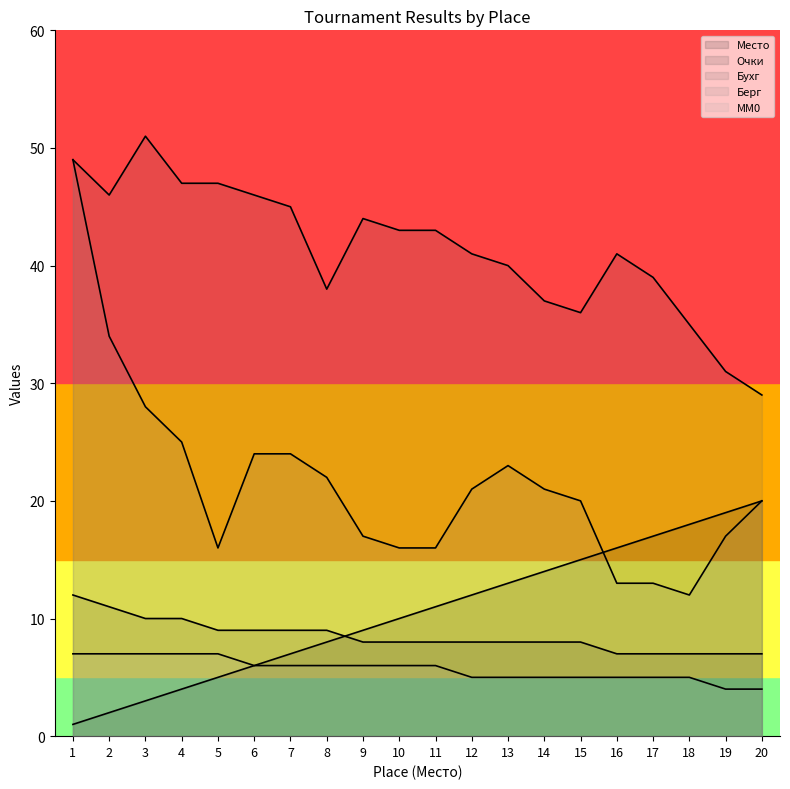

How many Очки values are between 8 and 9?

11